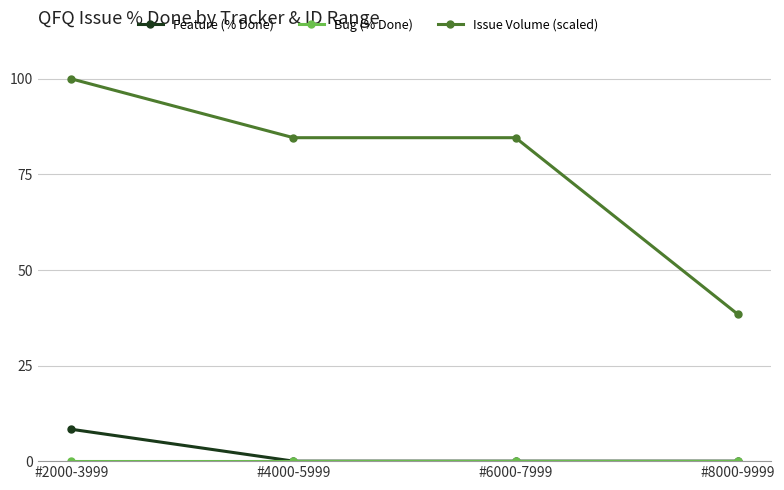

At how many categories does at least one series exceed 64?

3